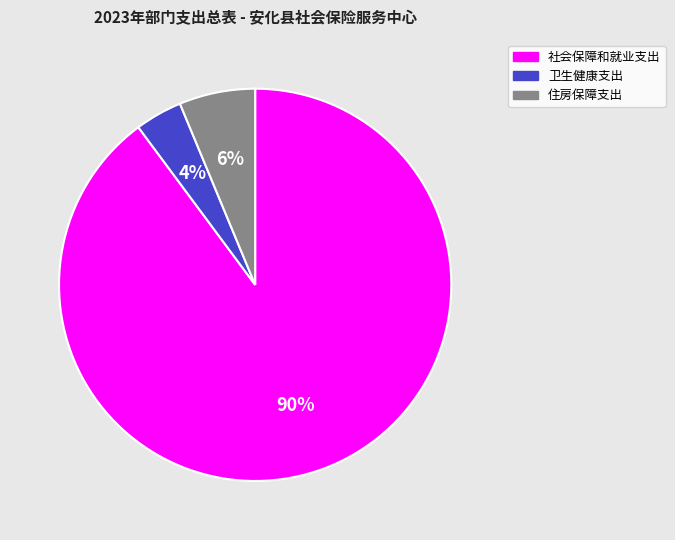

To the nearest percent, what portion does 社会保障和就业支出 represent?

90%